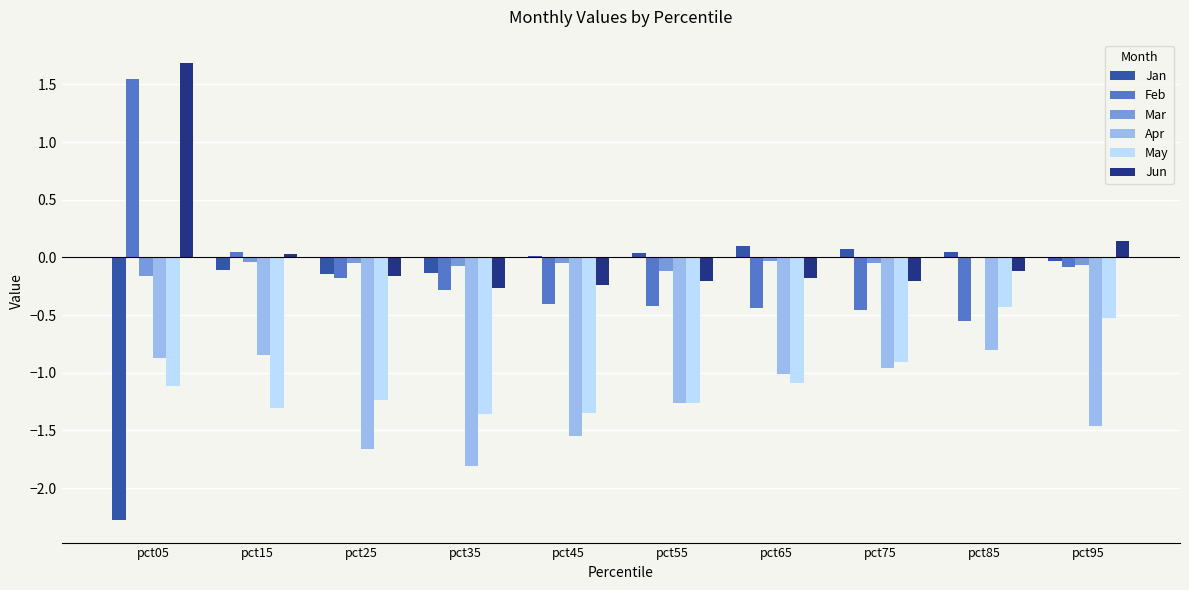

What is the sum of the Jan values at pct35 and pct25?

-0.3